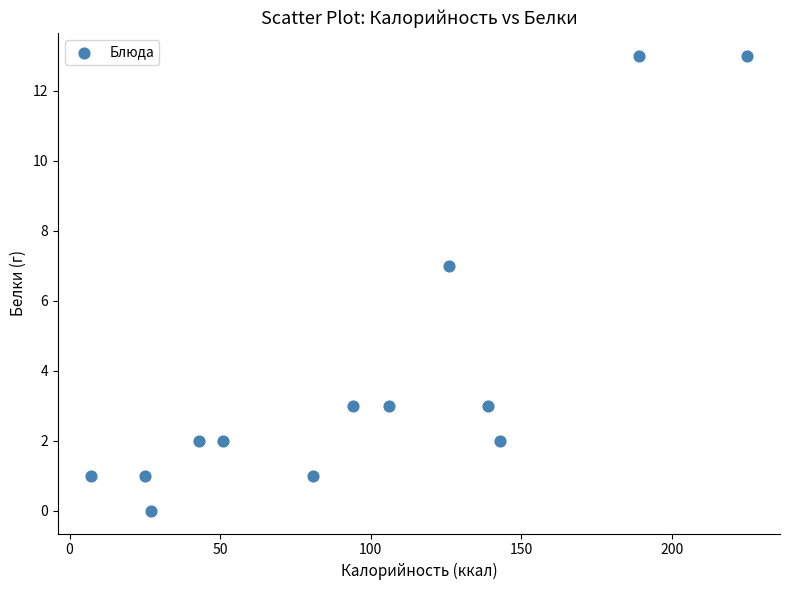

What Y value in the scatter plot is closest to 6?

7